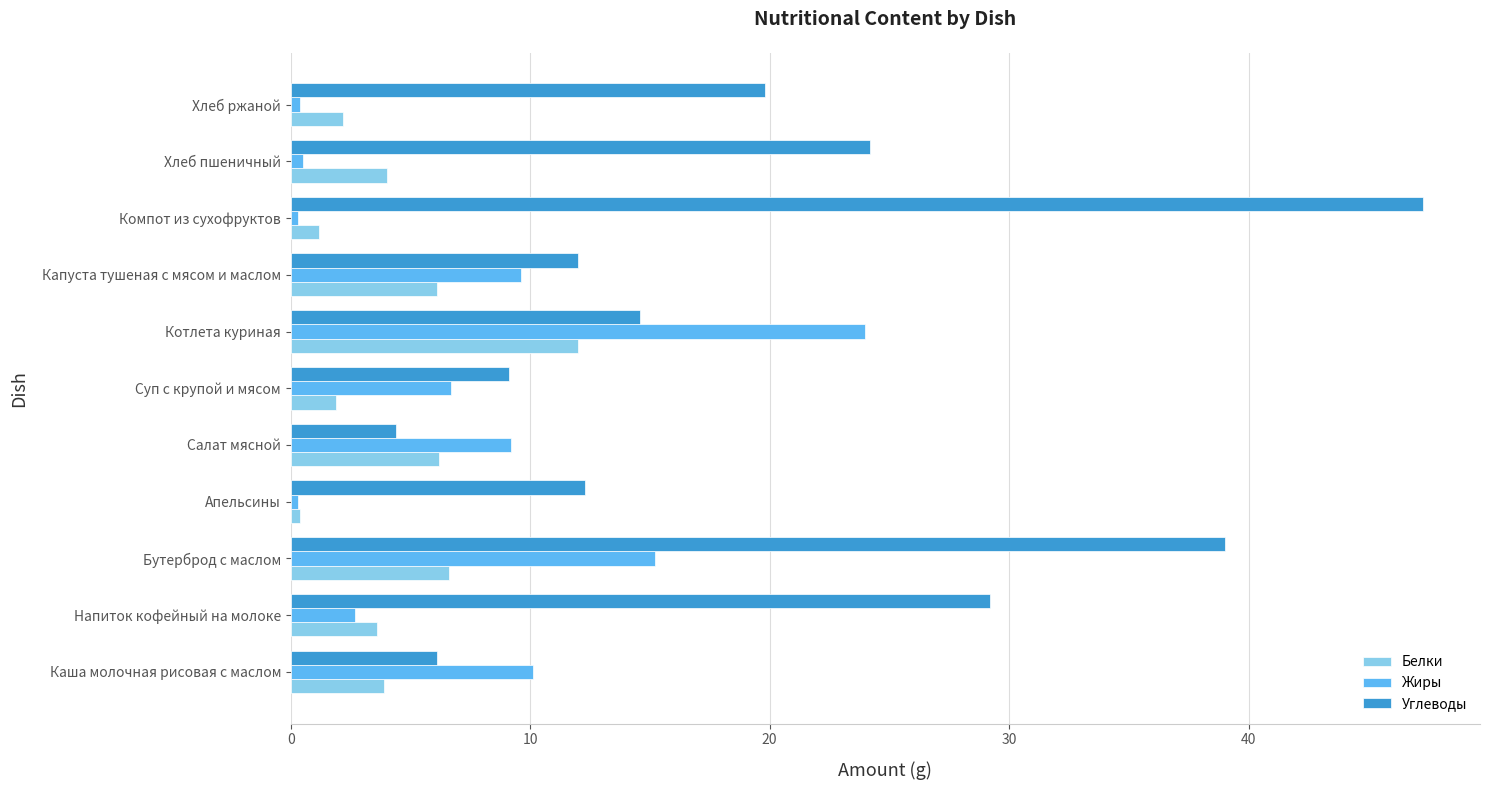

What is the difference between the maximum and minimum values in the Белки series?

11.6